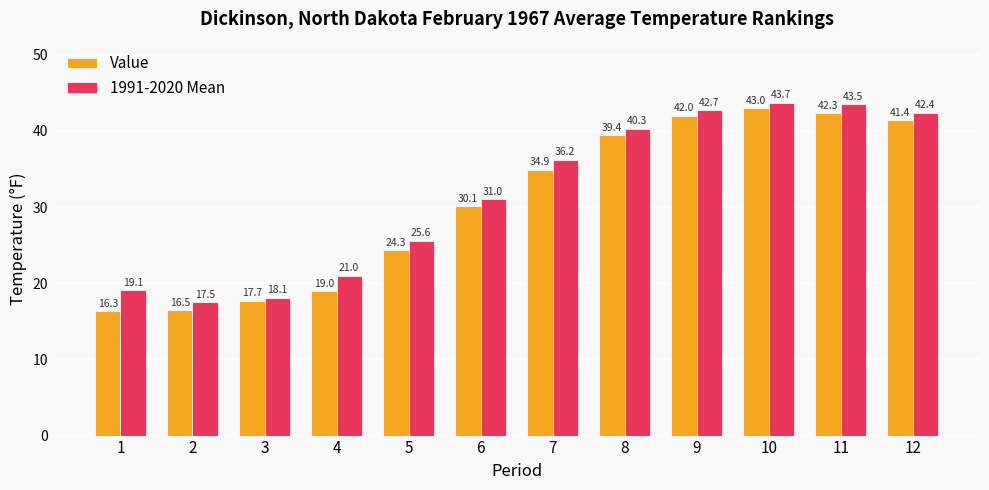

The 1991-2020 Mean series shows 63.1 at 10. True or false?

False